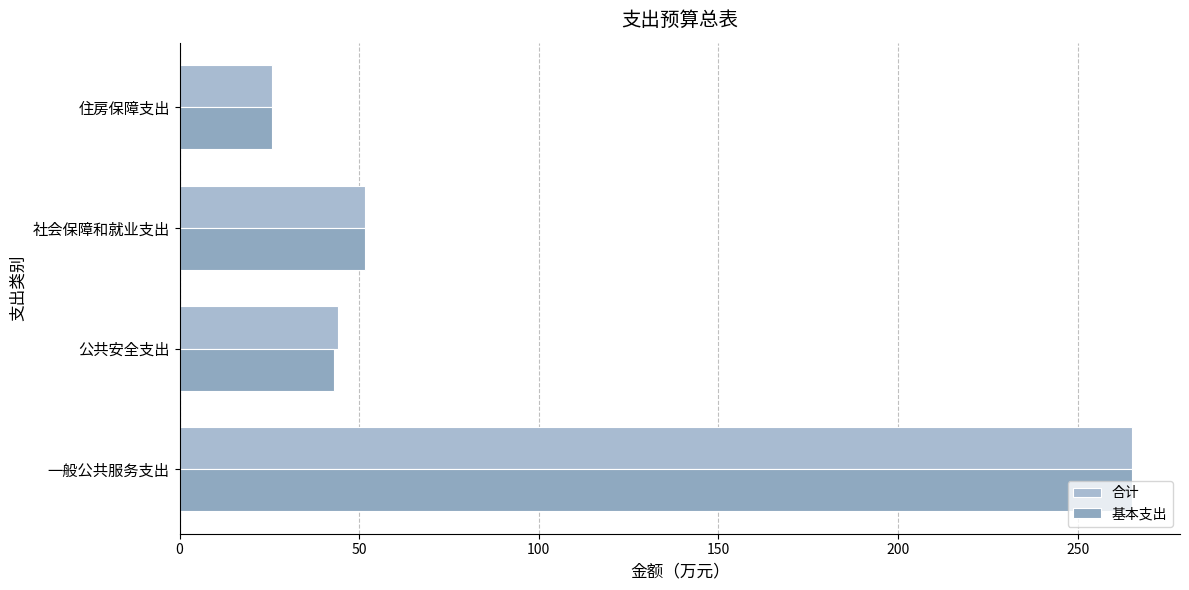

List the series in order of their peak value, highest first.

合计, 基本支出